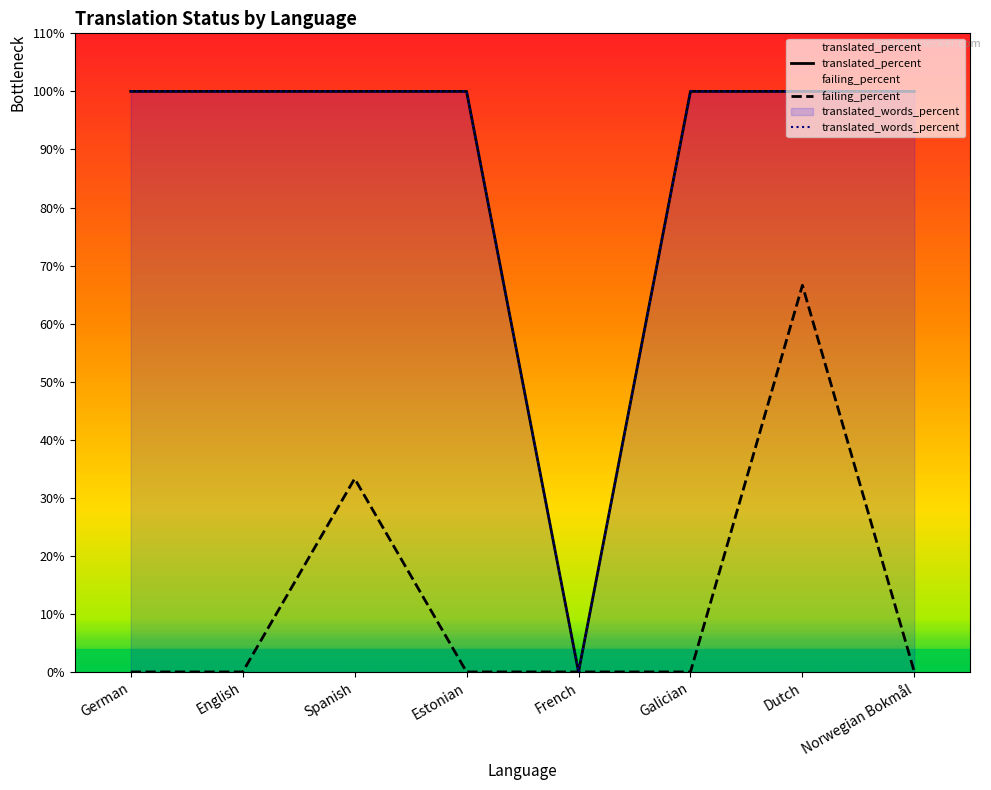

At which category is the sum across all series the highest?

Dutch